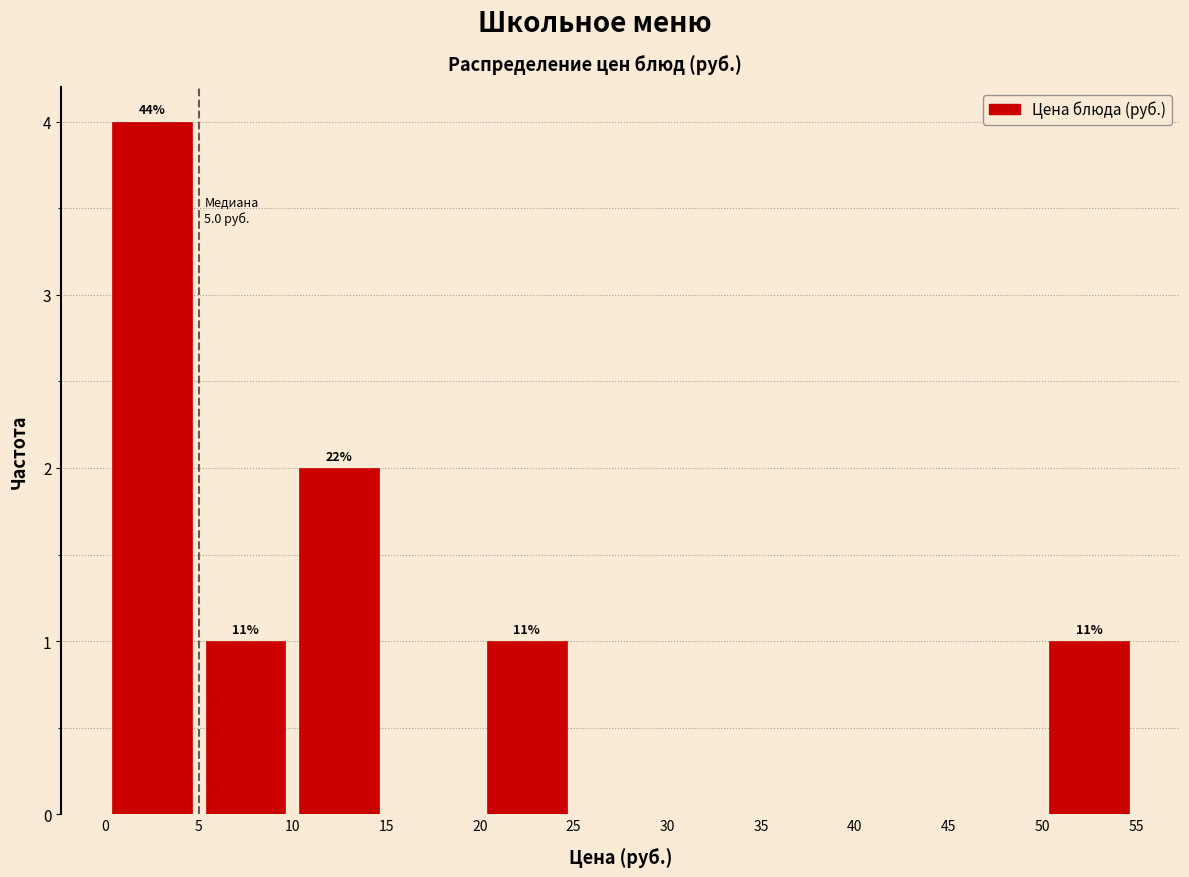

Which range on the x-axis has the tallest bar?

0 to 5